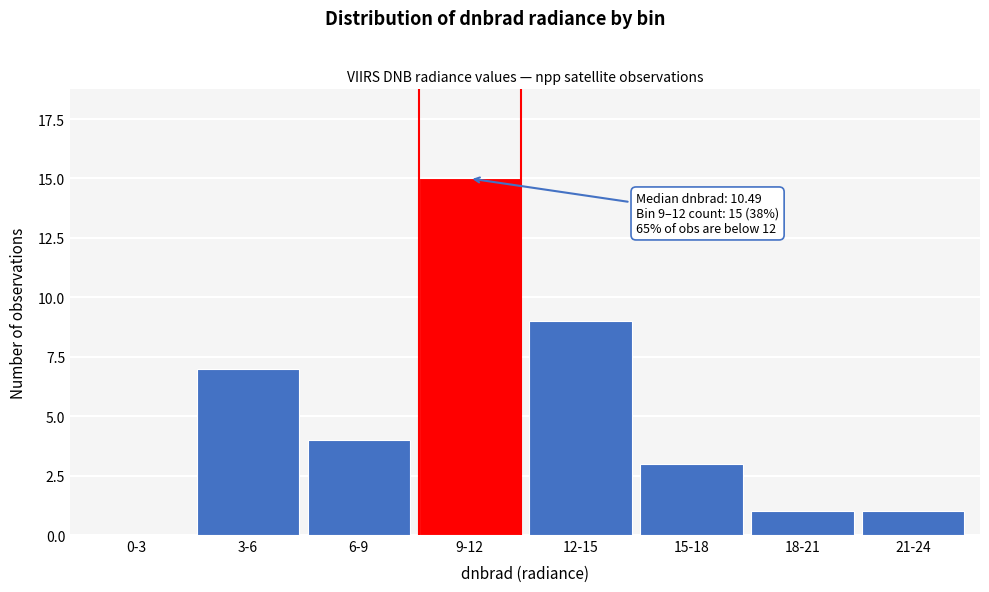

Reading left to right, extract all data points from this chart.

0-3=0	3-6=7	6-9=4	9-12=15	12-15=9	15-18=3	18-21=1	21-24=1